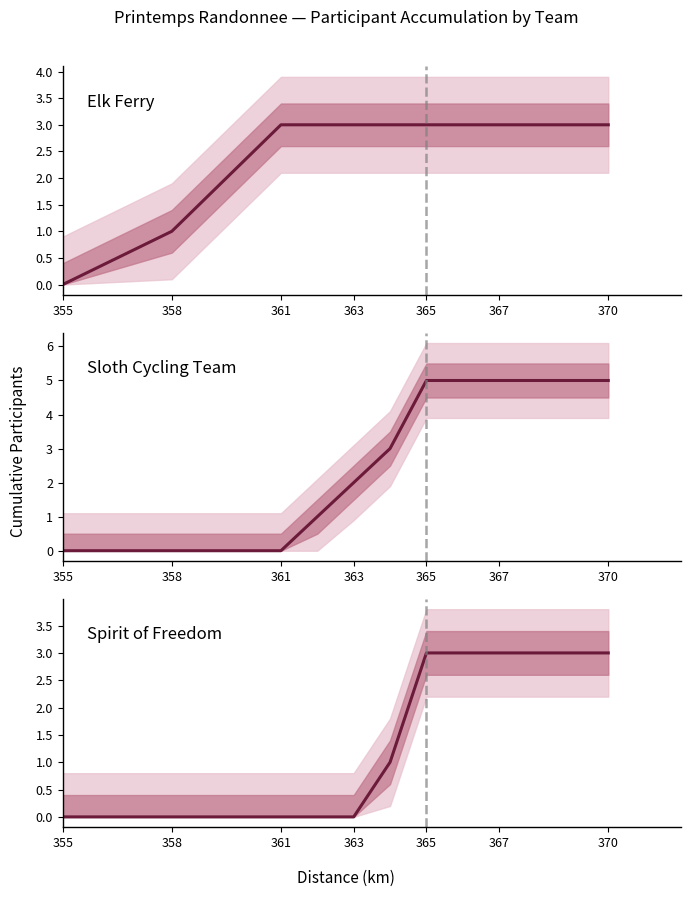

Does the chart display data point markers on the line(s)?

No